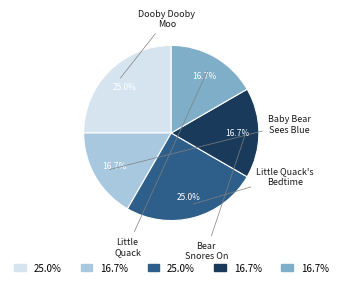

Is there any slice that represents more than half of the pie?

No